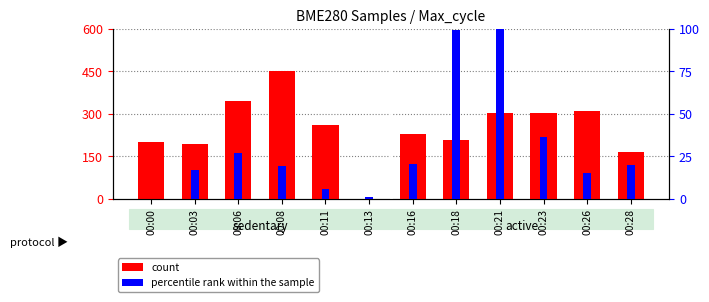

Does the chart contain stacked bars?

No